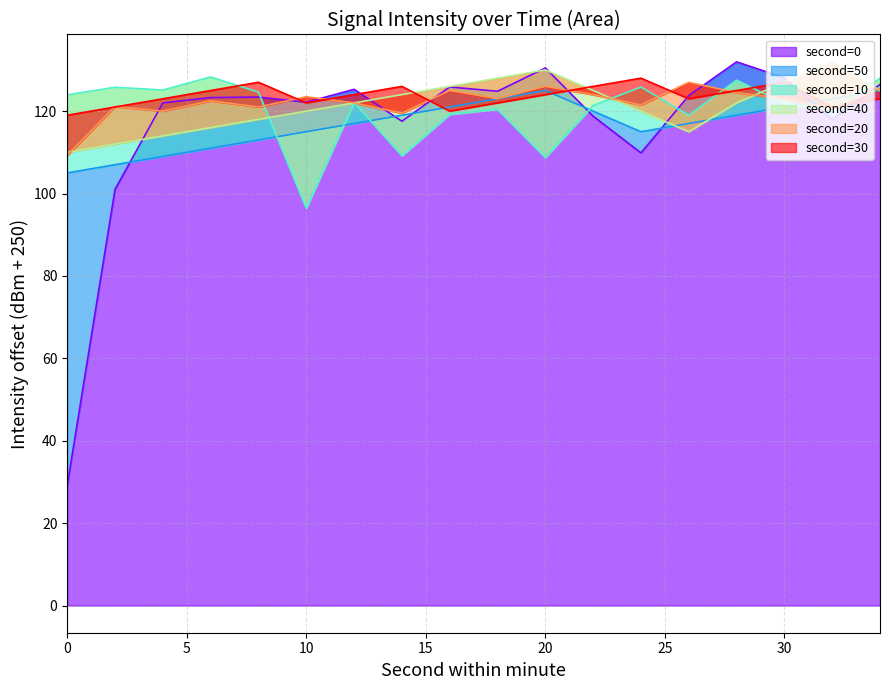

How many interior local valleys does the second=20 series have?

6